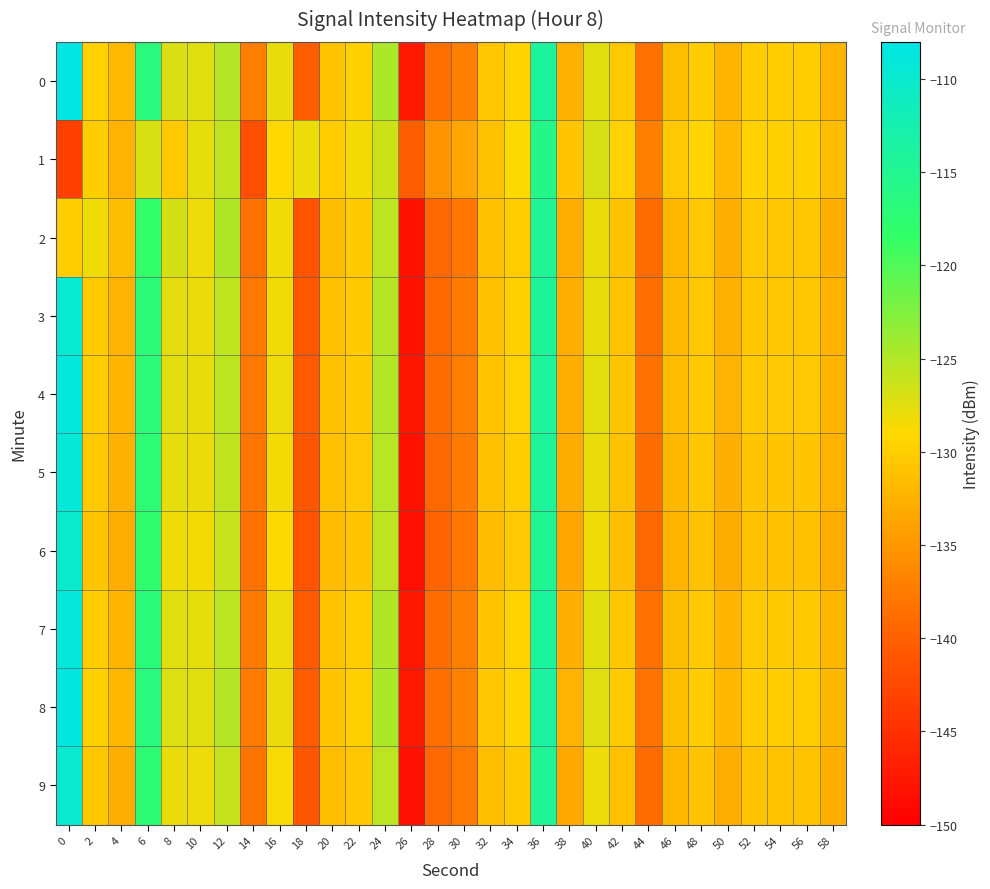

Reading left to right, what are all the values shown in this chart?

0: 0=-108.2	2=-129.7	4=-131.8	6=-116.5	8=-127.1	10=-127.4	12=-125.2	14=-137.3	16=-127.8	18=-140.3	20=-130.6	22=-129.8	24=-124.7	26=-147.4	28=-138.7	30=-137.0	32=-130.6	34=-129.5	36=-113.9	38=-132.5	40=-127.4	42=-130.4	44=-138.3	46=-131.4	48=-130.0	50=-132.3	52=-130.1	54=-130.1	56=-130.1	58=-132.2
1: 0=-143.4	2=-130.0	4=-132.5	6=-127.0	8=-130.4	10=-127.7	12=-125.7	14=-141.8	16=-129.1	18=-128.1	20=-130.0	22=-128.5	24=-126.3	26=-140.1	28=-135.2	30=-133.7	32=-131.0	34=-128.9	36=-115.5	38=-130.8	40=-126.9	42=-129.7	44=-137.1	46=-130.5	48=-129.3	50=-131.8	52=-129.6	54=-129.9	56=-129.8	58=-131.5
2: 0=-130.1	2=-128.3	4=-131.5	6=-118.2	8=-126.8	10=-128.1	12=-124.9	14=-138.5	16=-128.3	18=-141.2	20=-131.5	22=-130.2	24=-125.6	26=-148.1	28=-139.3	30=-138.0	32=-131.2	34=-130.1	36=-114.5	38=-133.0	40=-128.0	42=-131.0	44=-139.0	46=-132.0	48=-130.5	50=-132.8	52=-130.5	54=-130.6	56=-130.6	58=-132.7
3: 0=-109.5	2=-130.2	4=-132.5	6=-117.1	8=-127.6	10=-127.9	12=-125.7	14=-137.8	16=-128.3	18=-140.8	20=-131.1	22=-130.3	24=-125.2	26=-147.9	28=-139.1	30=-137.5	32=-131.1	34=-129.9	36=-114.2	38=-133.0	40=-127.8	42=-130.9	44=-138.7	46=-131.8	48=-130.5	50=-132.6	52=-130.6	54=-130.6	56=-130.6	58=-132.4
4: 0=-108.8	2=-130.1	4=-132.3	6=-116.9	8=-127.5	10=-127.8	12=-125.5	14=-137.7	16=-128.2	18=-140.7	20=-131.0	22=-130.2	24=-125.0	26=-147.7	28=-138.9	30=-137.3	32=-130.9	34=-129.7	36=-114.0	38=-132.8	40=-127.6	42=-130.7	44=-138.5	46=-131.6	48=-130.3	50=-132.4	52=-130.4	54=-130.4	56=-130.4	58=-132.2
5: 0=-109.2	2=-130.4	4=-132.6	6=-117.3	8=-127.7	10=-128.0	12=-125.8	14=-137.9	16=-128.4	18=-140.9	20=-131.2	22=-130.4	24=-125.3	26=-148.0	28=-139.2	30=-137.6	32=-131.2	34=-130.0	36=-114.3	38=-133.1	40=-127.9	42=-131.0	44=-138.8	46=-131.9	48=-130.6	50=-132.7	52=-130.7	54=-130.7	56=-130.7	58=-132.5
6: 0=-110.0	2=-130.8	4=-133.0	6=-117.7	8=-128.1	10=-128.4	12=-126.2	14=-138.3	16=-128.8	18=-141.3	20=-131.6	22=-130.8	24=-125.7	26=-148.4	28=-139.6	30=-138.0	32=-131.6	34=-130.4	36=-114.7	38=-133.5	40=-128.3	42=-131.4	44=-139.2	46=-132.3	48=-131.0	50=-133.1	52=-131.1	54=-131.1	56=-131.1	58=-132.9
7: 0=-109.0	2=-130.0	4=-132.2	6=-116.8	8=-127.4	10=-127.7	12=-125.4	14=-137.6	16=-128.1	18=-140.6	20=-130.9	22=-130.1	24=-124.9	26=-147.6	28=-138.8	30=-137.2	32=-130.8	34=-129.6	36=-113.9	38=-132.7	40=-127.5	42=-130.6	44=-138.4	46=-131.5	48=-130.2	50=-132.3	52=-130.3	54=-130.3	56=-130.3	58=-132.1
8: 0=-108.5	2=-129.8	4=-132.0	6=-116.6	8=-127.2	10=-127.5	12=-125.2	14=-137.4	16=-127.9	18=-140.4	20=-130.7	22=-129.9	24=-124.7	26=-147.4	28=-138.6	30=-137.0	32=-130.6	34=-129.4	36=-113.7	38=-132.5	40=-127.3	42=-130.4	44=-138.2	46=-131.3	48=-130.0	50=-132.1	52=-130.1	54=-130.1	56=-130.1	58=-131.9
9: 0=-109.8	2=-130.6	4=-132.8	6=-117.5	8=-127.9	10=-128.2	12=-126.0	14=-138.1	16=-128.6	18=-141.1	20=-131.4	22=-130.6	24=-125.5	26=-148.2	28=-139.4	30=-137.8	32=-131.4	34=-130.2	36=-114.5	38=-133.3	40=-128.1	42=-131.2	44=-139.0	46=-132.1	48=-130.8	50=-132.9	52=-130.9	54=-130.9	56=-130.9	58=-132.7